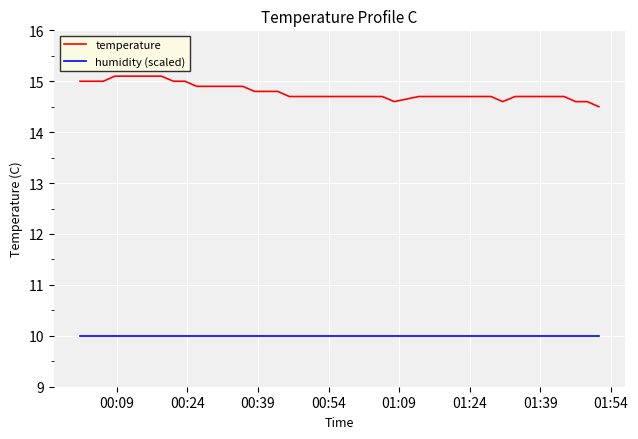

Which series has the largest range (max minus min)?

temperature